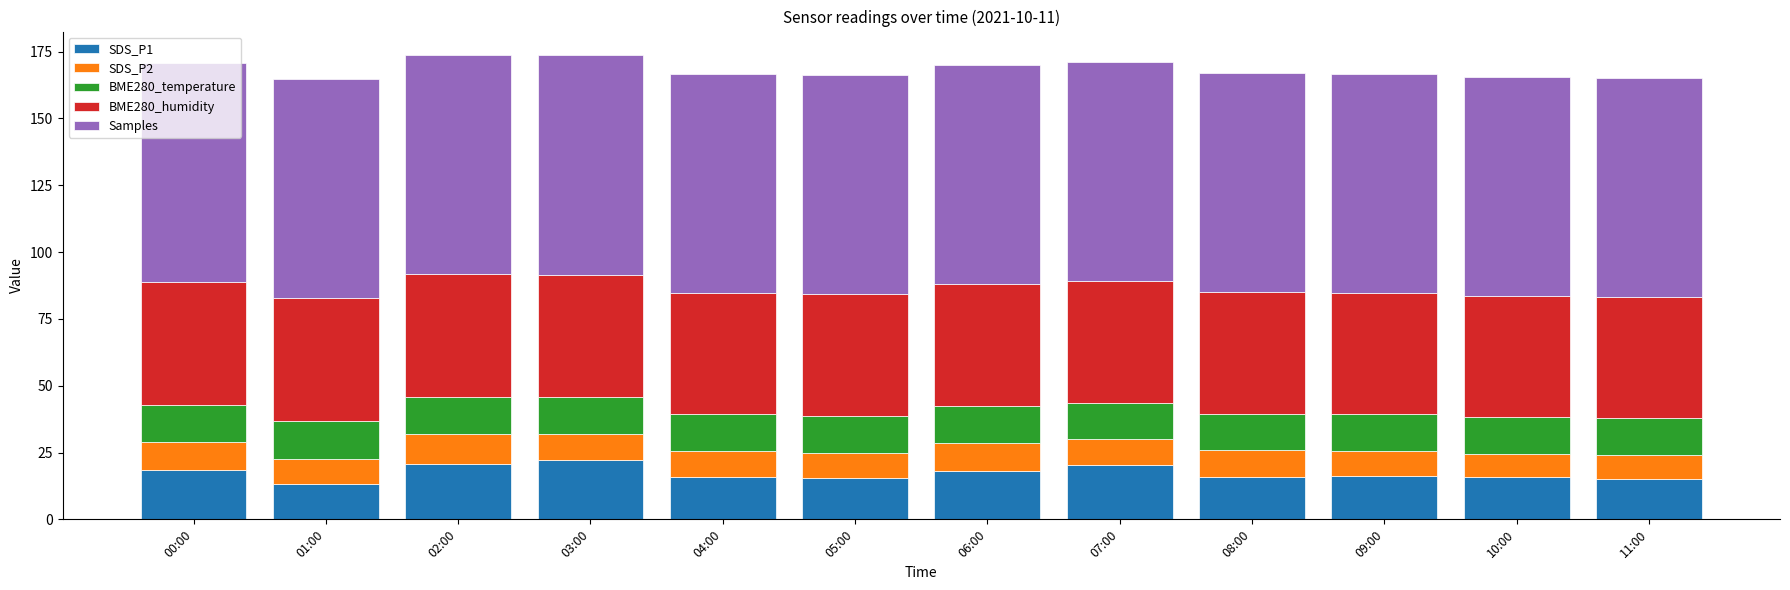

What is the average value of the SDS_P1 series?

17.3